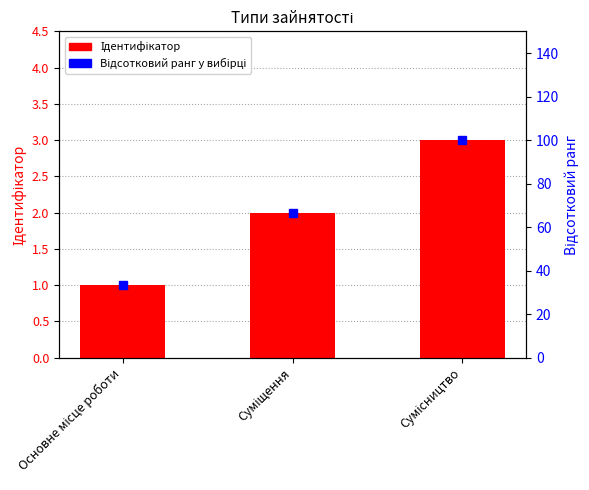

How many categories are shown in the chart?

3